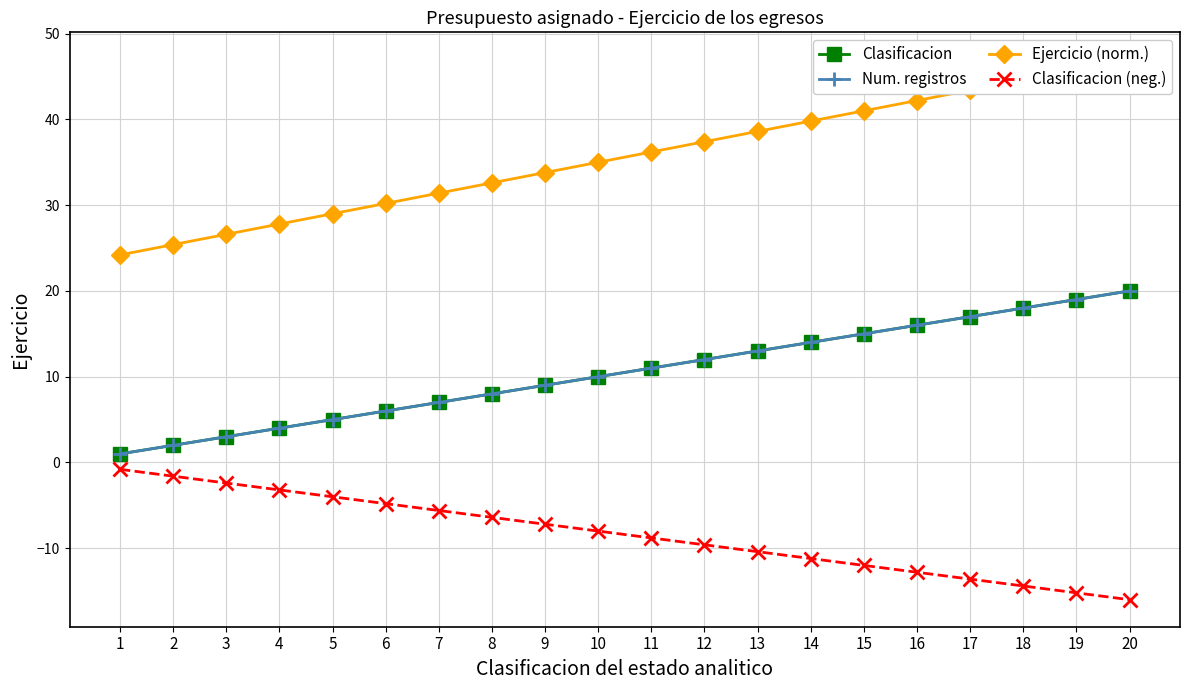

True or false: Num. registros and Ejercicio (norm.) intersect in this chart.

False